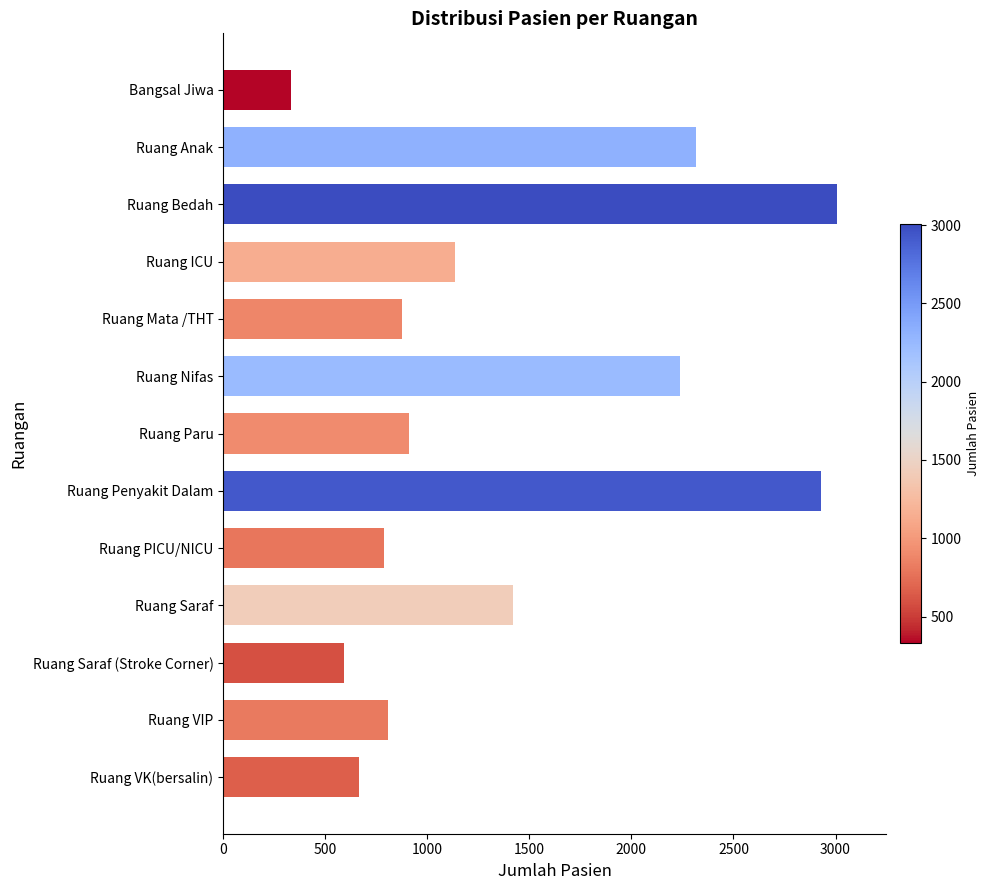

What is the change in value from Ruang Saraf (Stroke Corner) to Ruang VIP?

+216